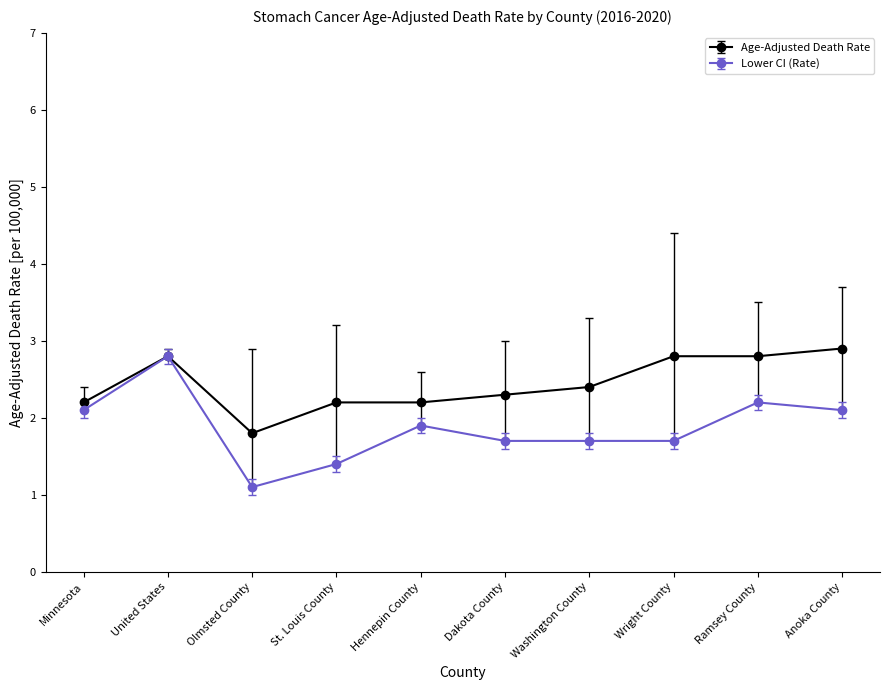

List the series in order of their overall mean, lowest first.

Lower CI (Rate), Age-Adjusted Death Rate